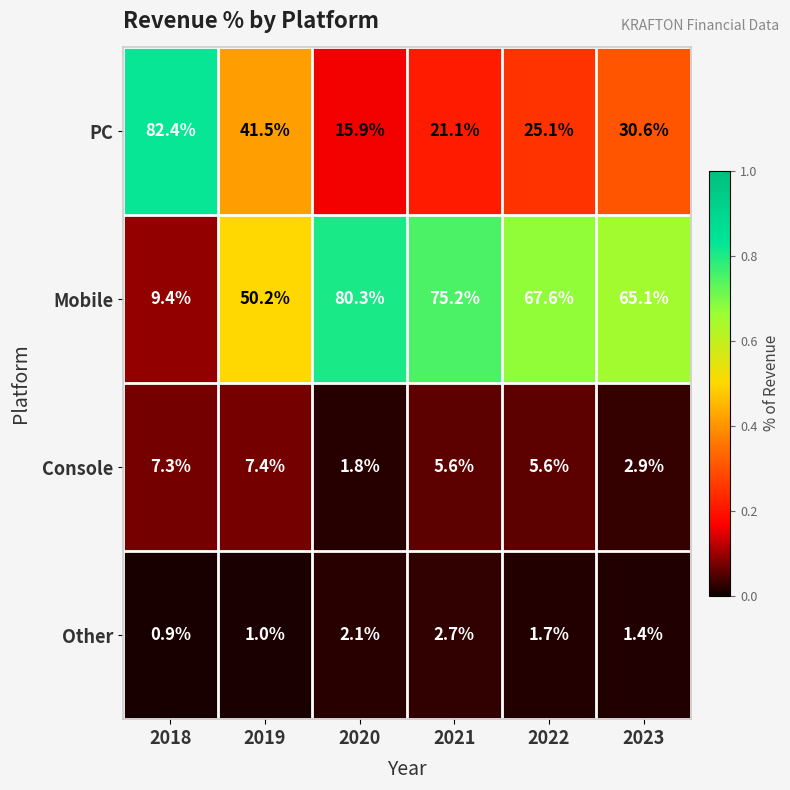

Rank the series by their maximum value, from highest to lowest.

PC, Mobile, Console, Other